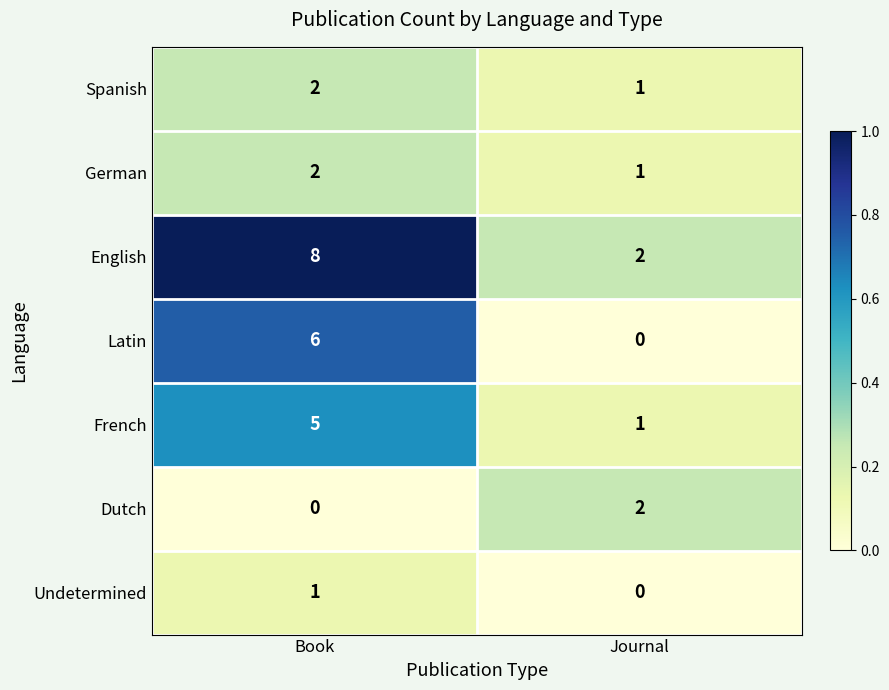

Is it true that French equals 5 at Book?

True